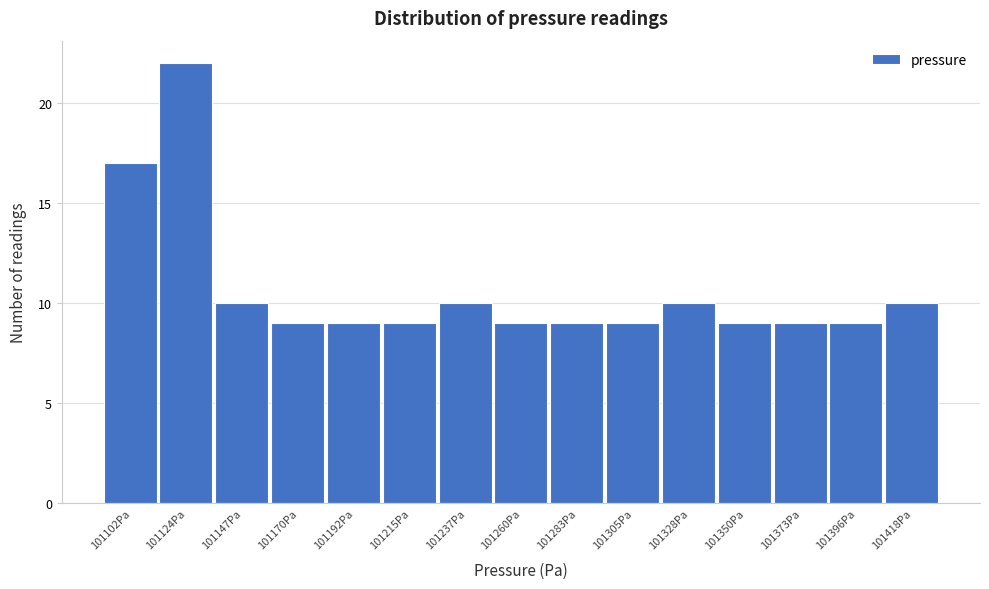

Reading left to right, transcribe all the data shown in this chart.

17	22	10	9	9	9	10	9	9	9	10	9	9	9	10